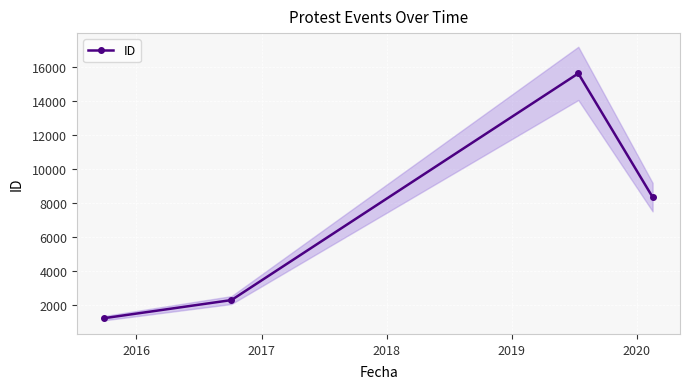

What is the sum of all values?

27536